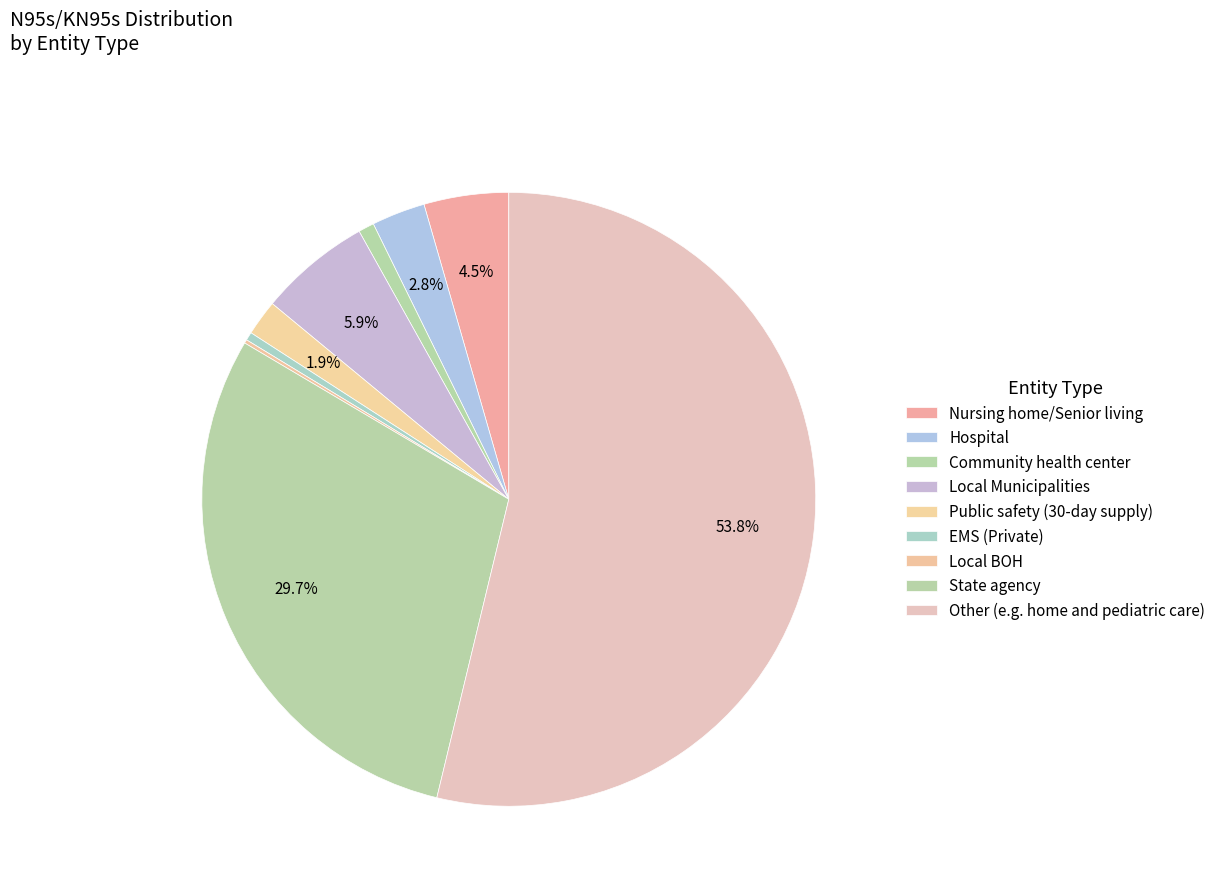

How many slices are in this pie chart?

9